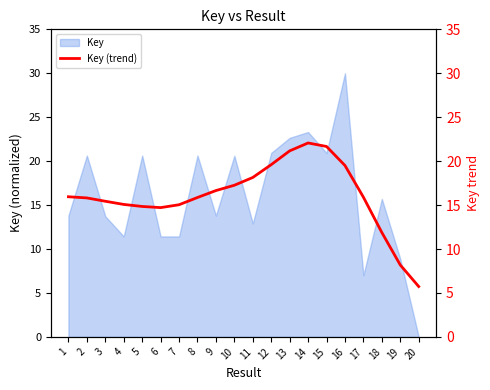

List the labels in order of value, largest first.

14, 15, 13, 12, 16, 11, 10, 9, 1, 17, 8, 2, 3, 4, 7, 5, 6, 18, 19, 20